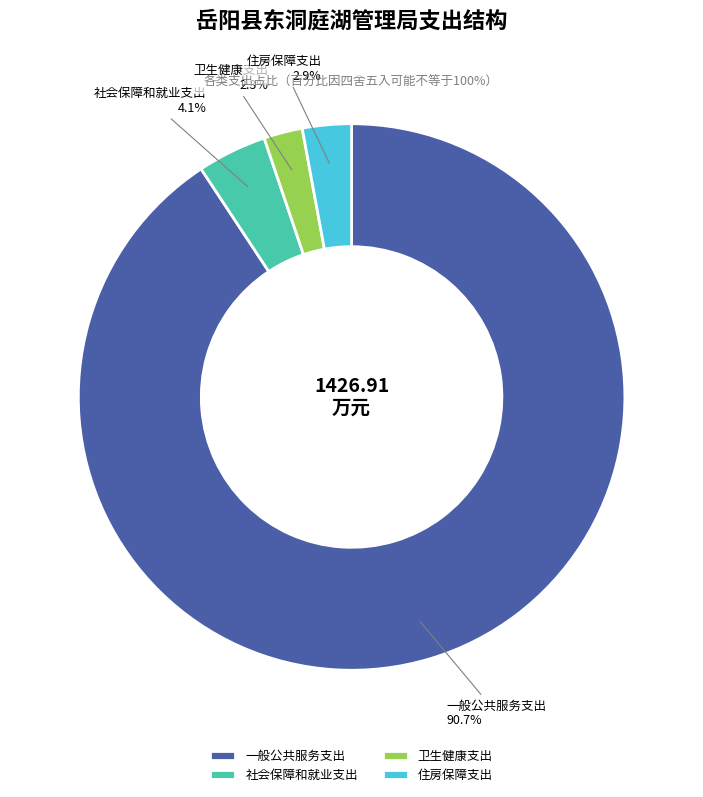

What portion of the pie excludes 一般公共服务支出?

9.3%